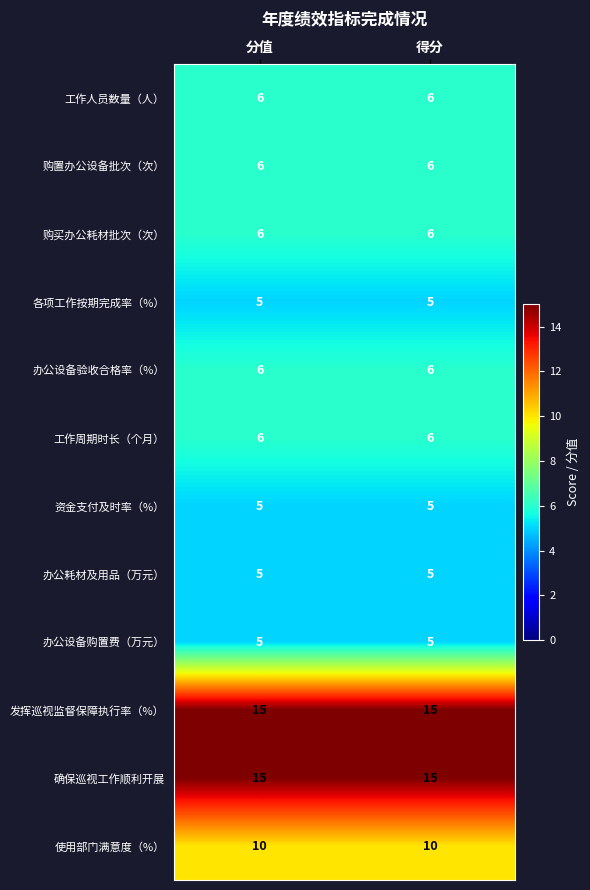

What is the total value across all series at 分值?

90